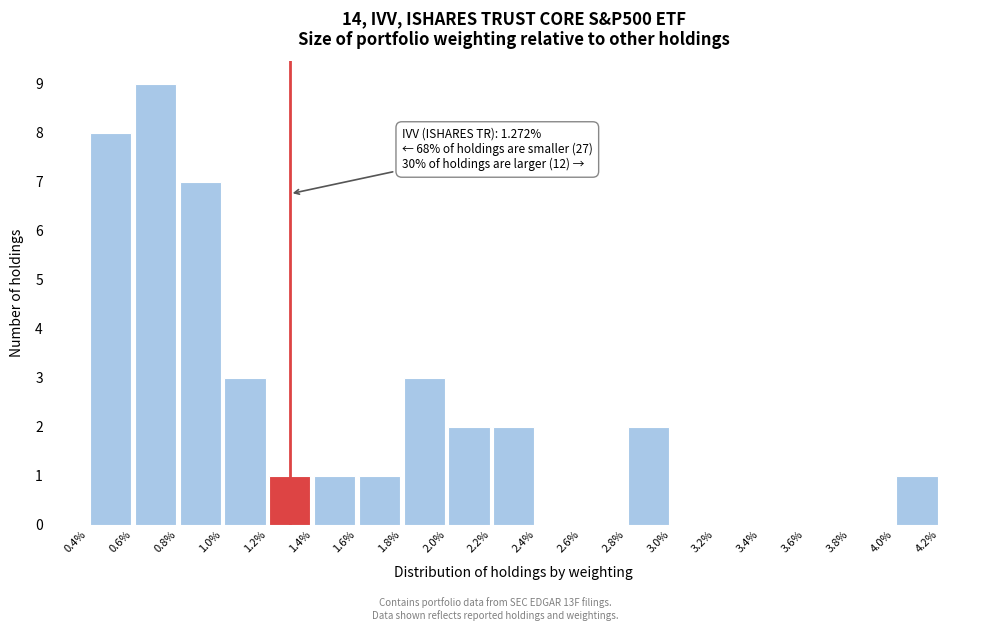

Which range on the x-axis has the tallest bar?

0.6% to 0.8%